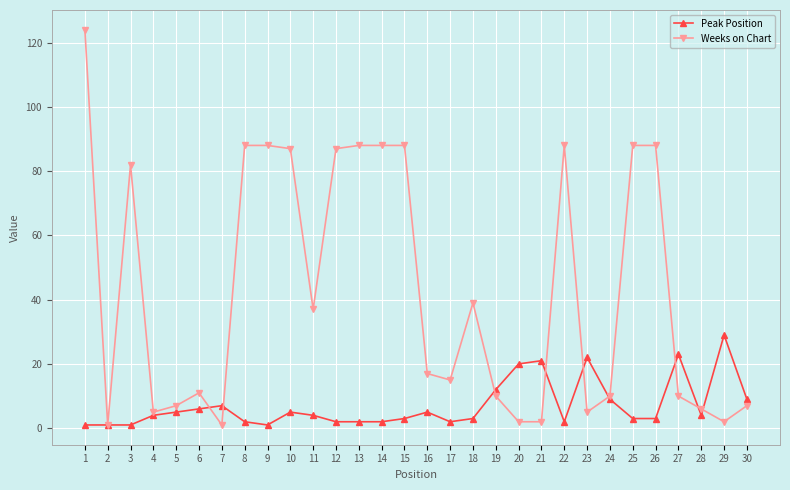

How many data points does each series have?

30